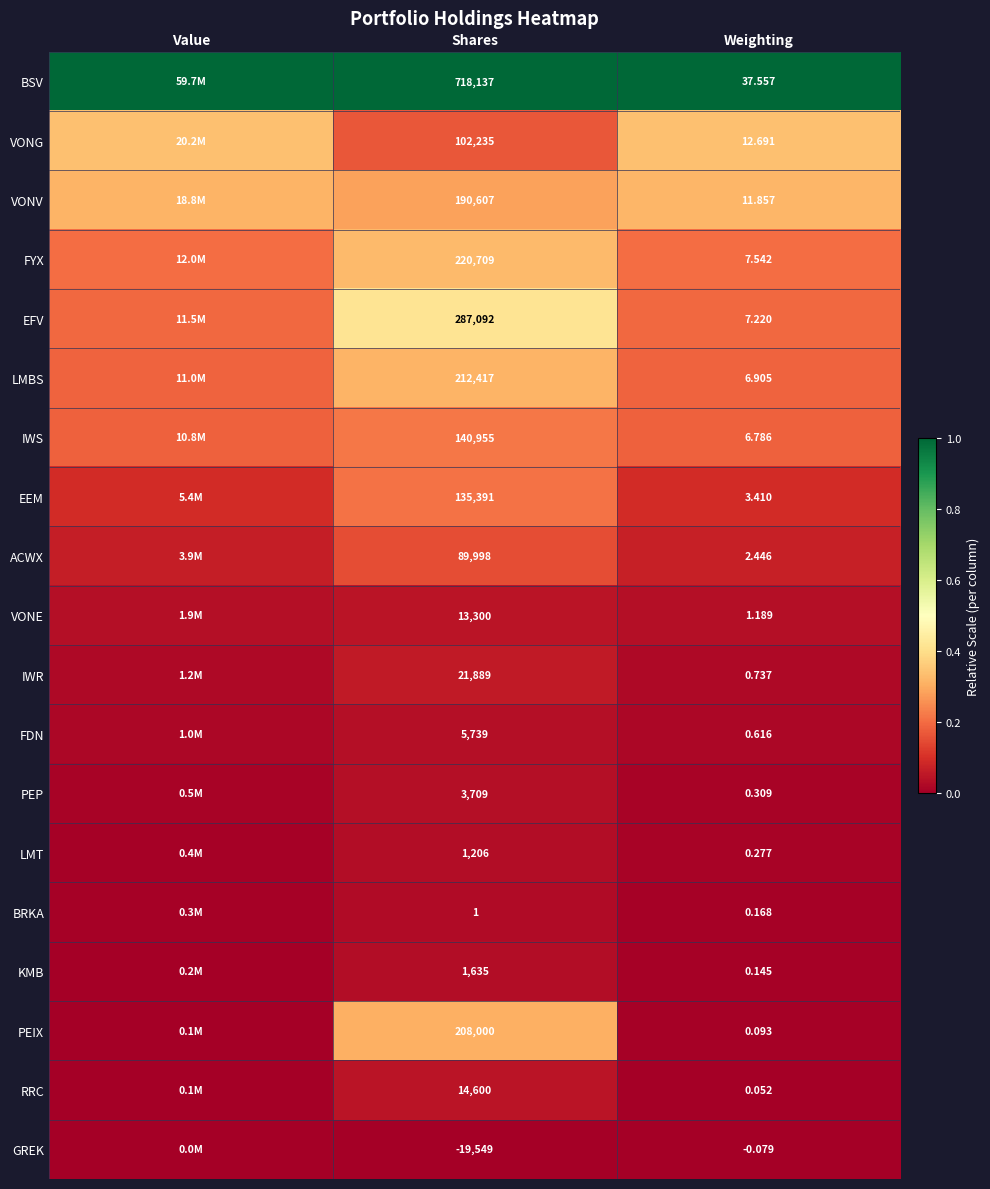

Rank the series at Shares from highest to lowest value.

BSV, EFV, FYX, LMBS, PEIX, VONV, IWS, EEM, VONG, ACWX, IWR, RRC, VONE, FDN, PEP, KMB, LMT, BRKA, GREK